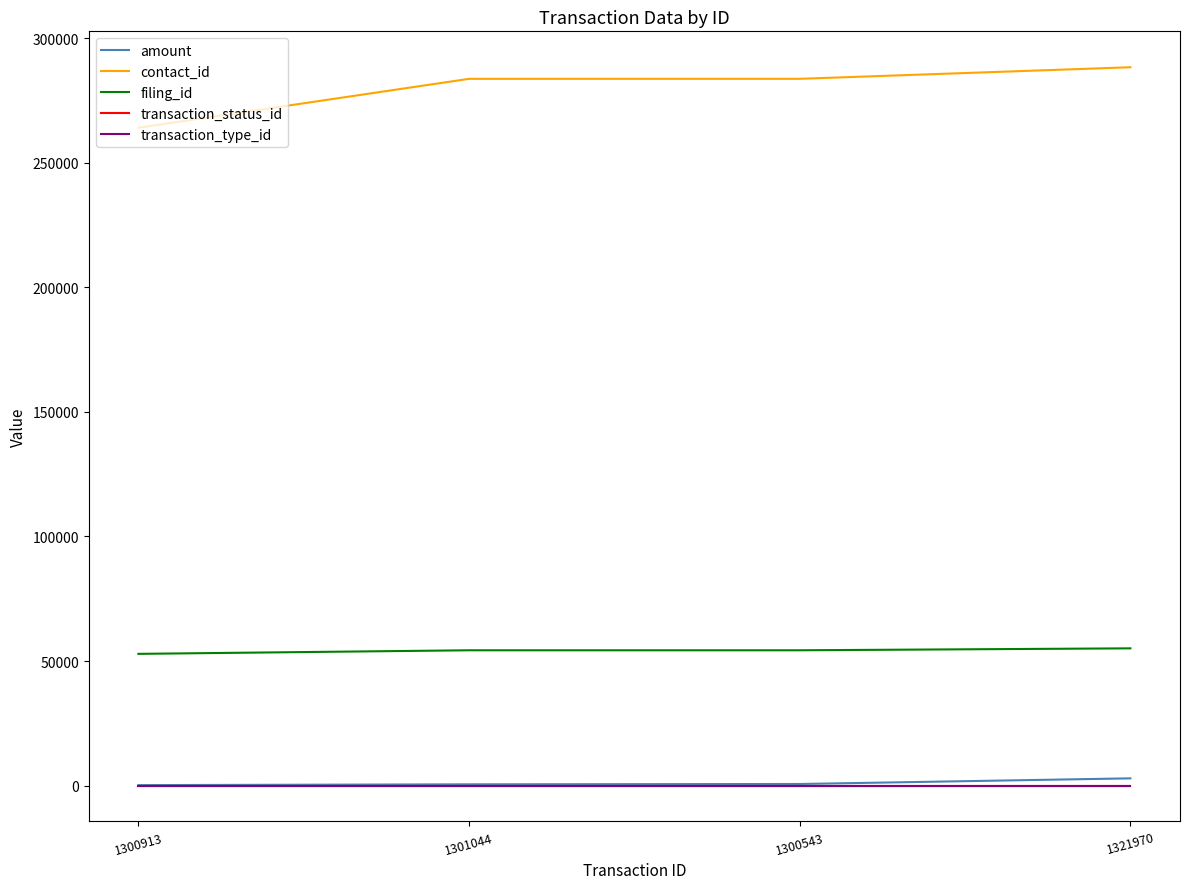

True or false: amount and filing_id intersect in this chart.

False